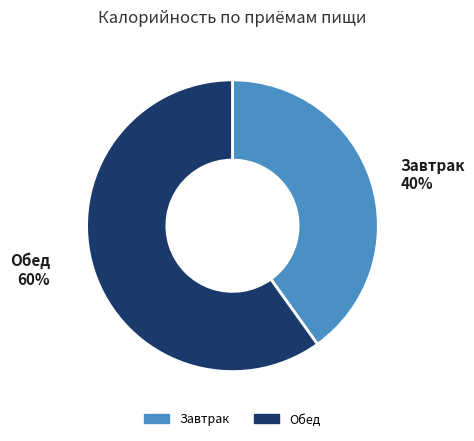

To the nearest percent, what is the average slice percentage?

50%